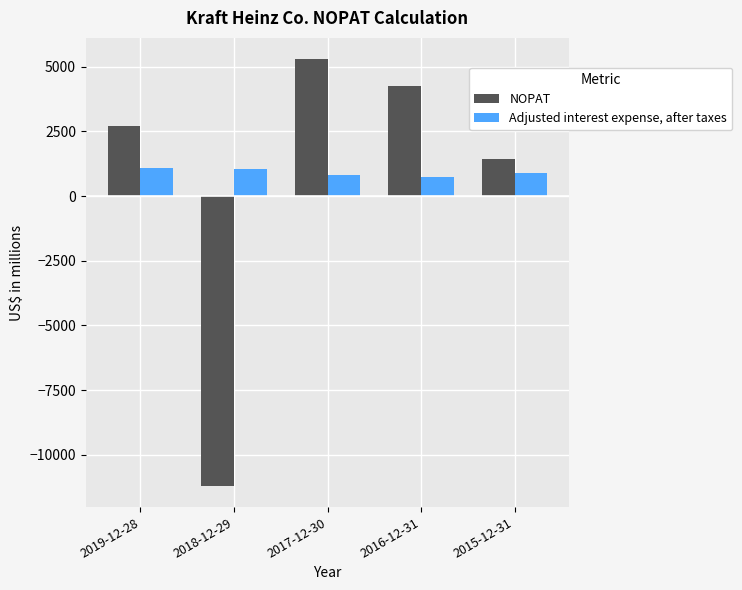

Does the chart contain stacked bars?

No